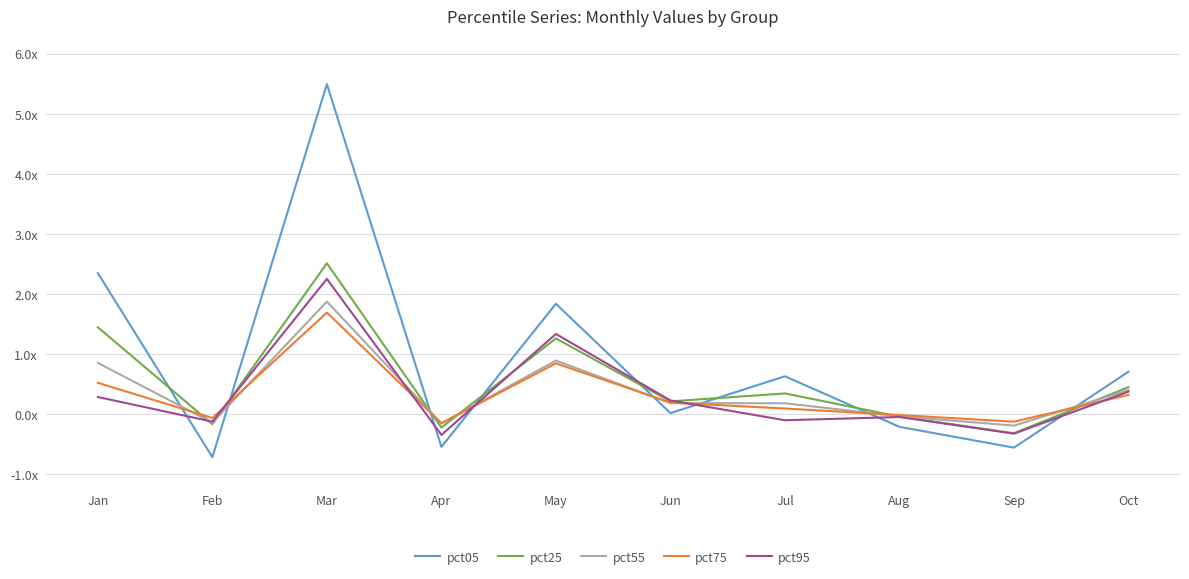

Which label corresponds to the largest value in the chart?

Mar